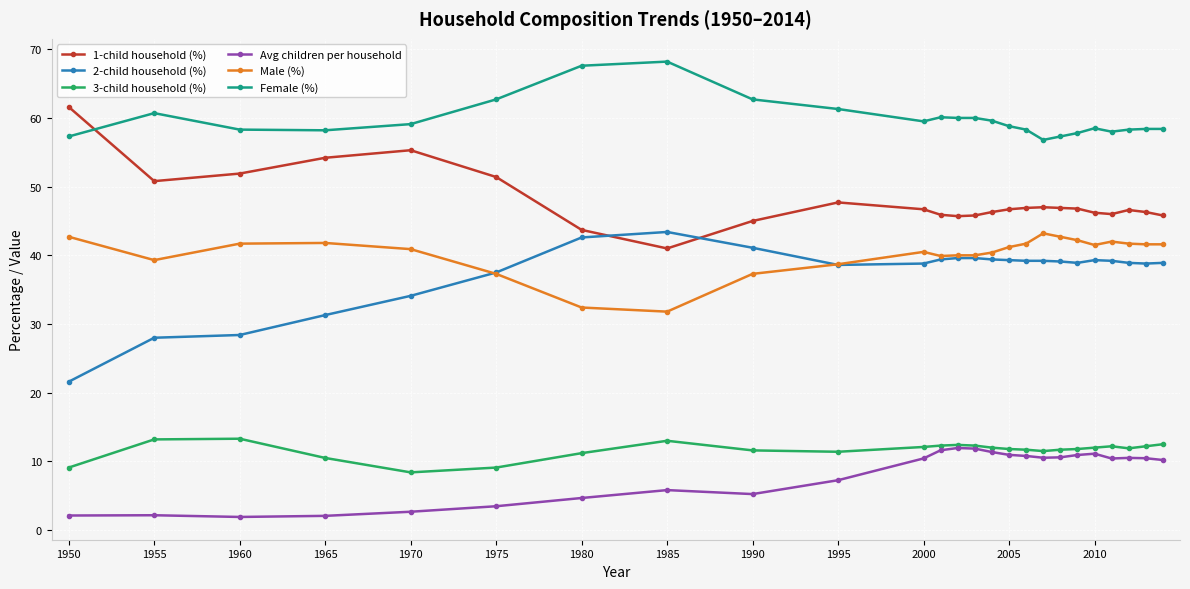

True or false: Male (%) and 3-child household (%) intersect in this chart.

False